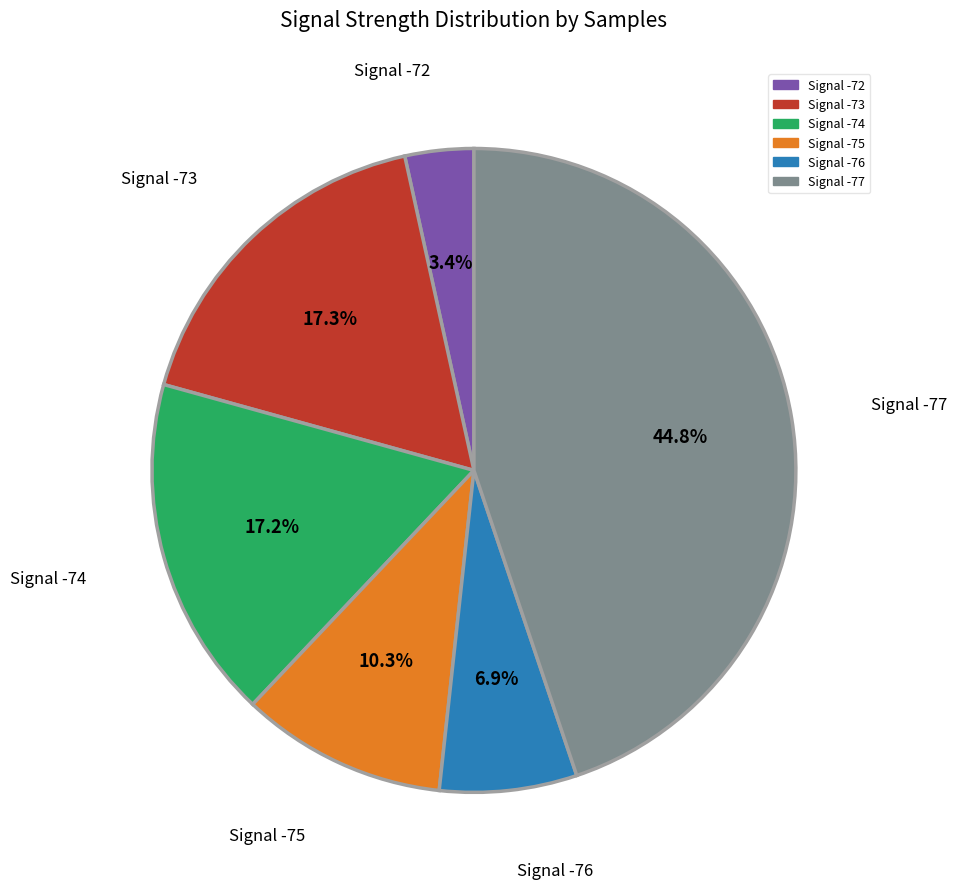

Is there a majority slice in this chart?

No